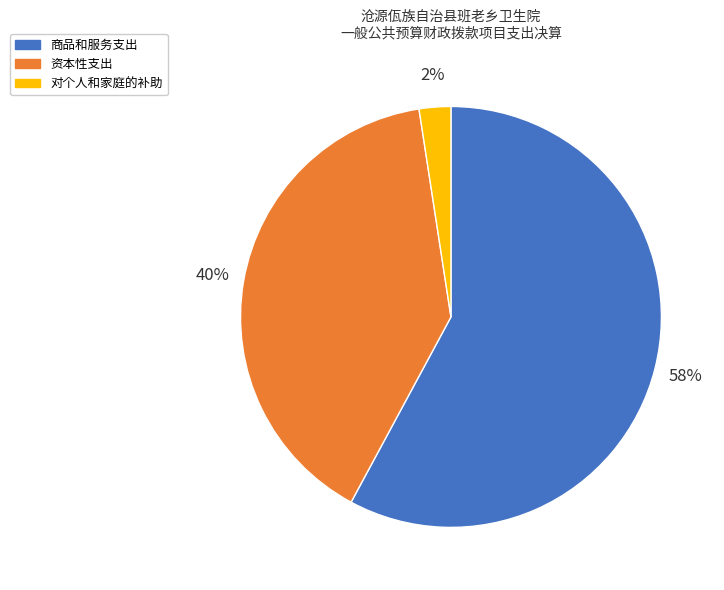

How many segments does this pie chart have?

3